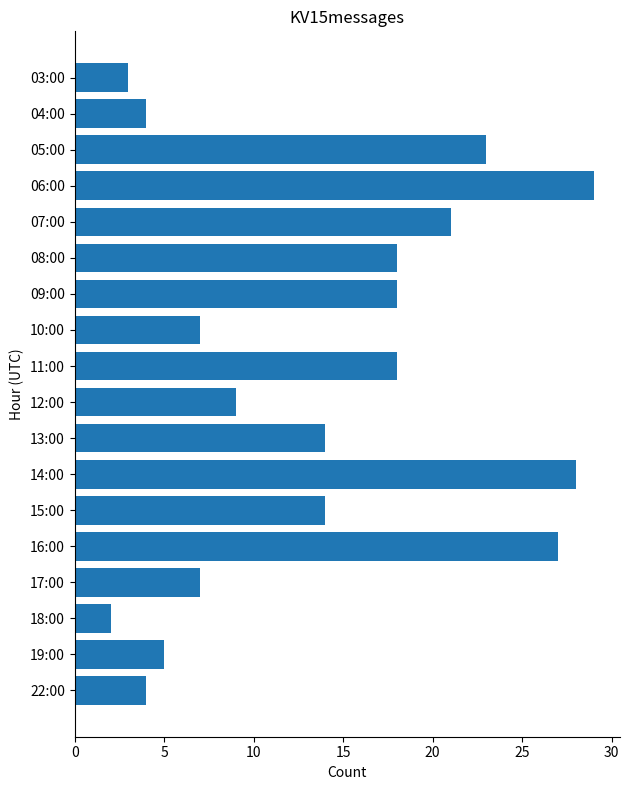

Count the number of data series in this chart.

1